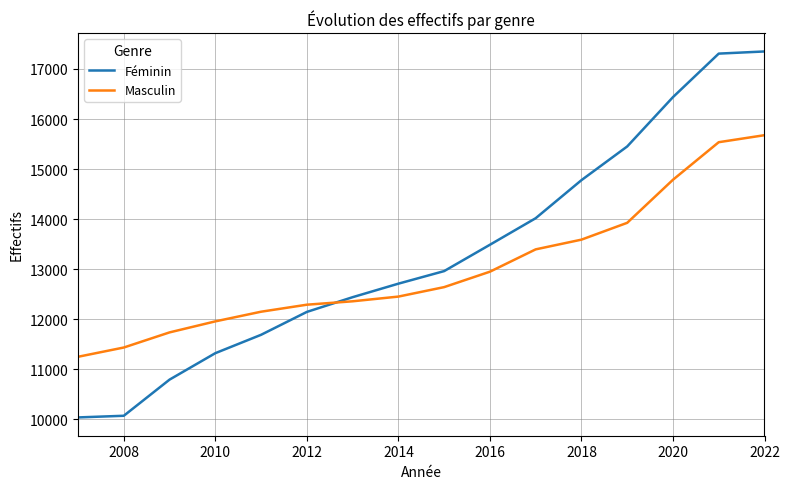

How many values in the Féminin series are below 12963?

8